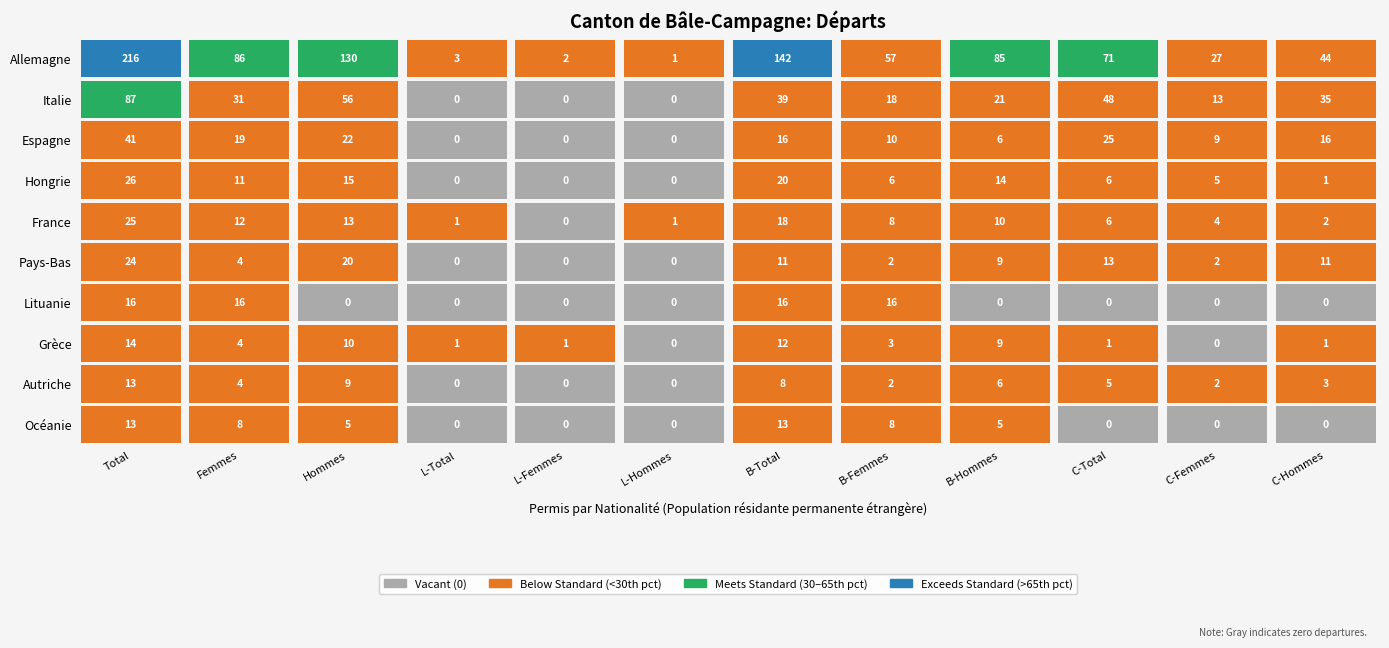

Where is Italie nearest to the value 43?

6